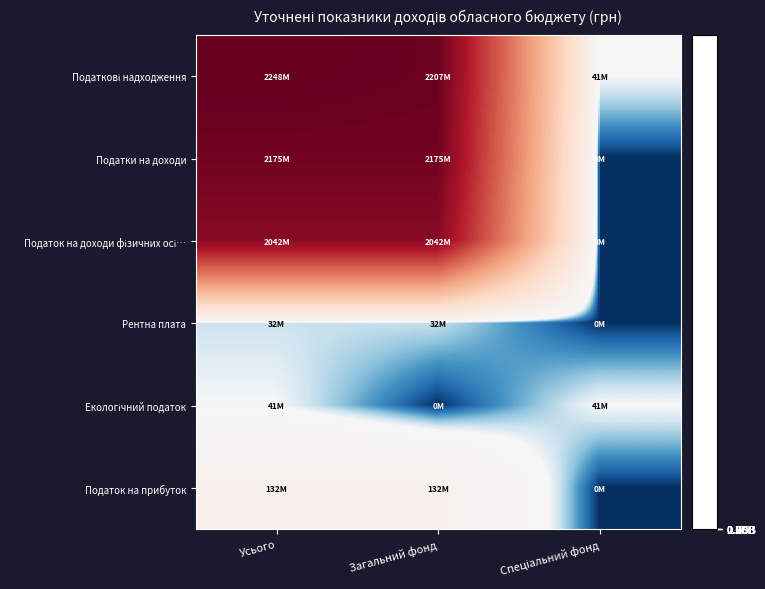

At how many categories does at least one series exceed 1867923966?

2